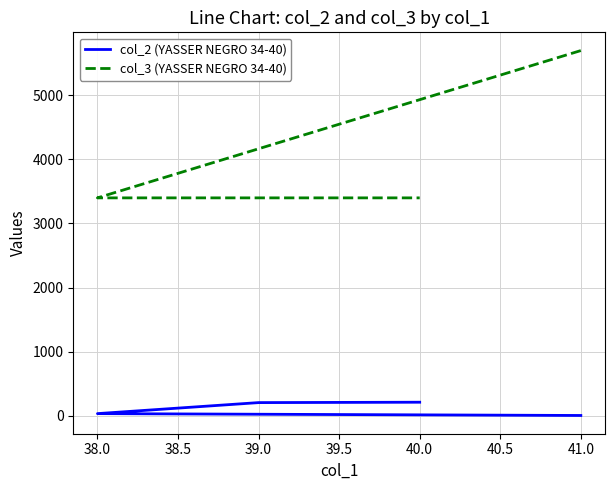

The col_2 (YASSER NEGRO 34-40) series shows 31 at 38.0. True or false?

True